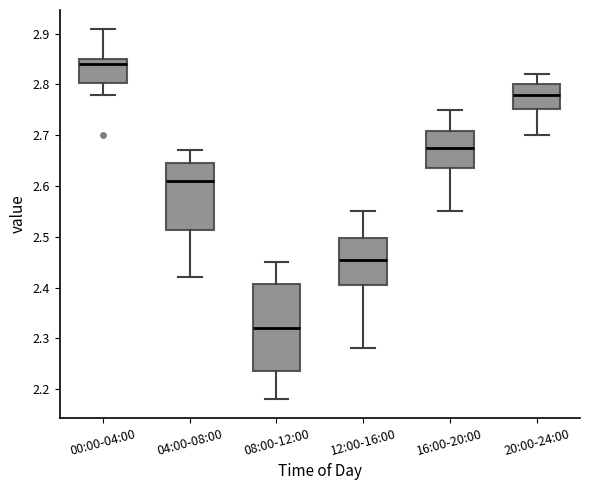

Which box's median line is the highest?

00:00-04:00